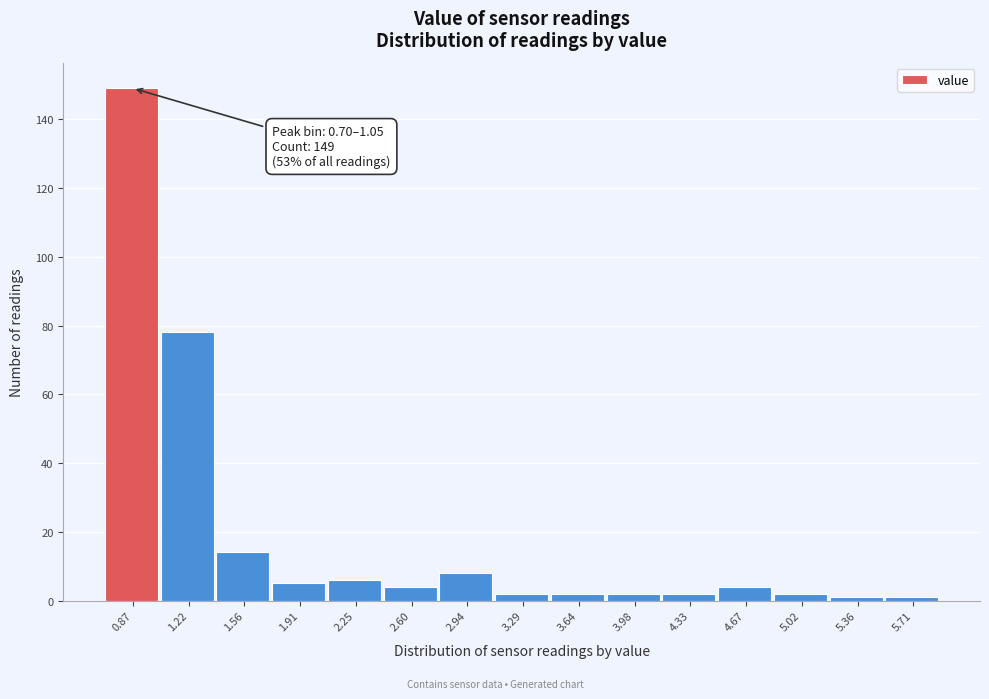

Over which range of the x-axis is the bar tallest?

0.70 to 1.05